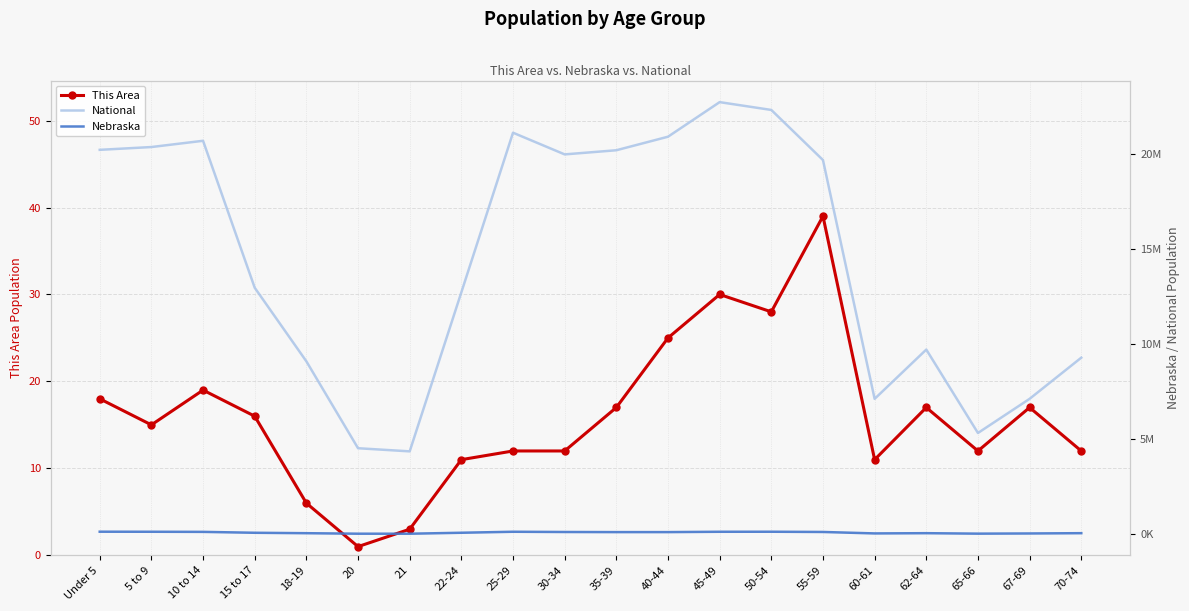

True or false: National and This Area intersect in this chart.

False